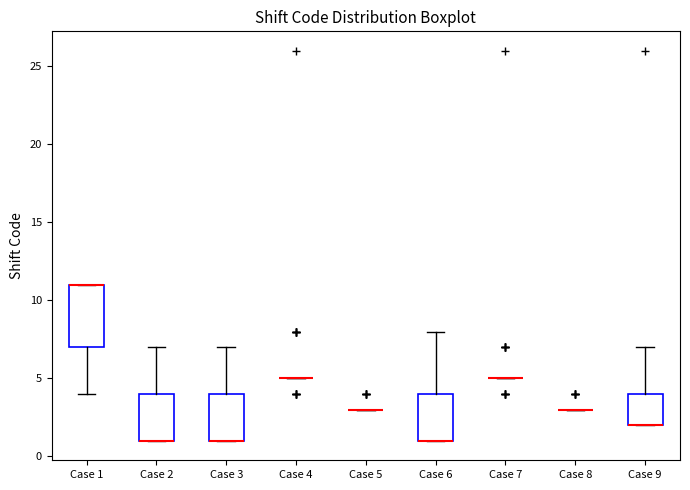

Reading left to right, transcribe this box plot: for each box, give where its median line is, the range the box spans, and where its two whiskers end, as read against the y-axis. The values are not printed on the chart, so give them approximately, as read against the axis.

Case 1: median 11 (drawn on the box's upper edge), box 7 to 11, whiskers 4 to 11
Case 2: median 1 (drawn on the box's lower edge), box 1 to 4, whiskers 1 to 7
Case 3: median 1 (drawn on the box's lower edge), box 1 to 4, whiskers 1 to 7
Case 4: box collapsed to a line at 5, whiskers 5 to 5
Case 5: box collapsed to a line at 3, whiskers 3 to 3
Case 6: median 1 (drawn on the box's lower edge), box 1 to 4, whiskers 1 to 8
Case 7: box collapsed to a line at 5, whiskers 5 to 5
Case 8: box collapsed to a line at 3, whiskers 3 to 3
Case 9: median 2 (drawn on the box's lower edge), box 2 to 4, whiskers 2 to 7